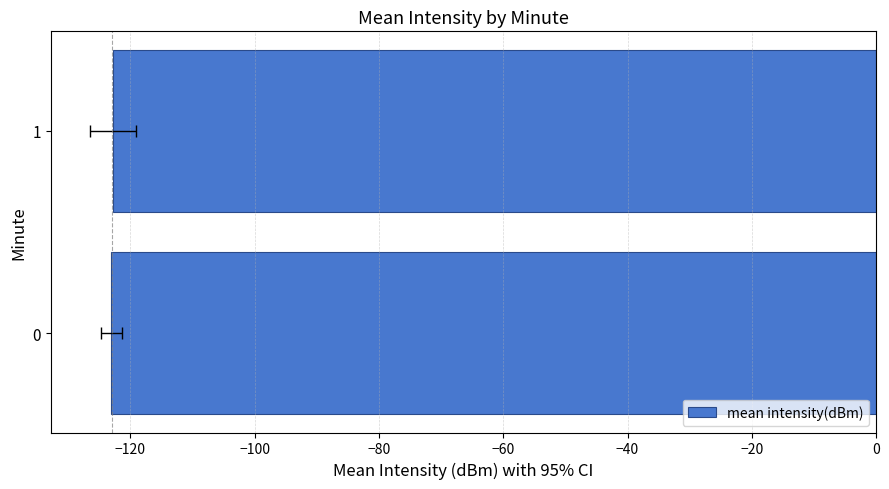

True or false: the data shows -163.6 at 0.

False